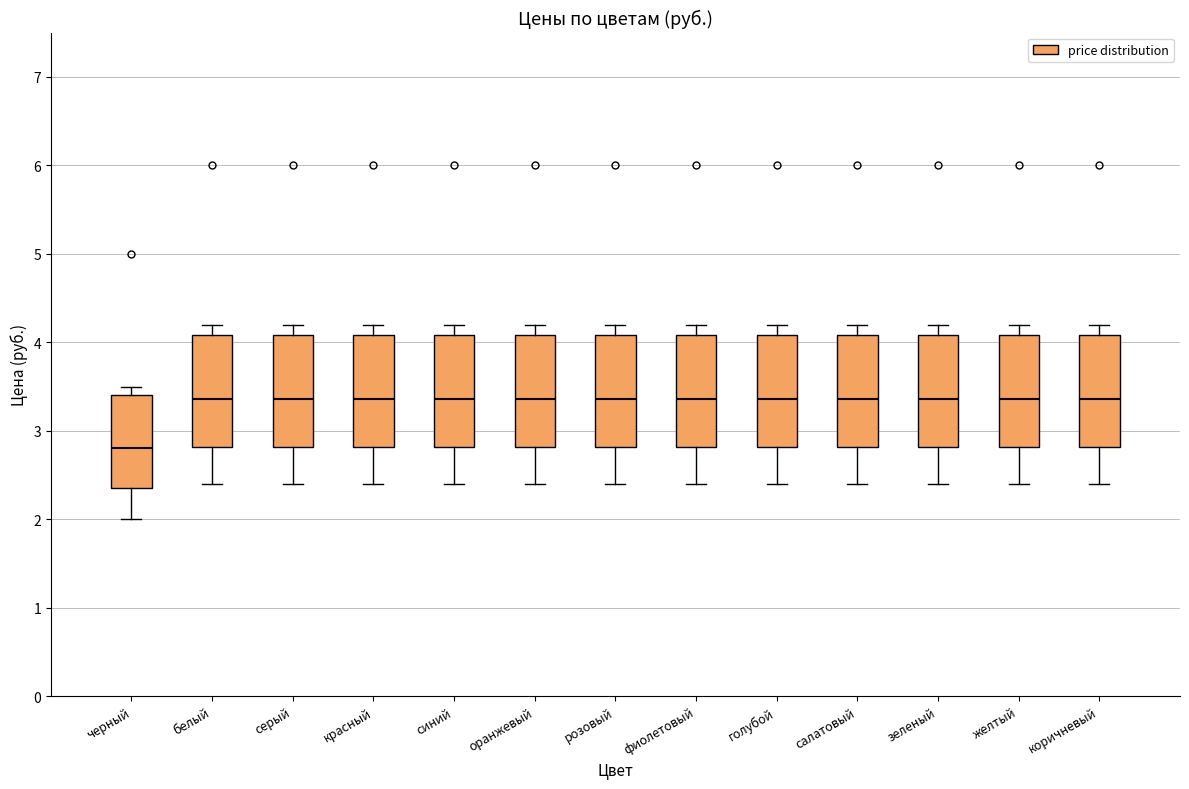

Where does the upper whisker of the box for зеленый end on the y-axis? The values are not printed on the chart, so give them approximately, as read against the axis.

4.2